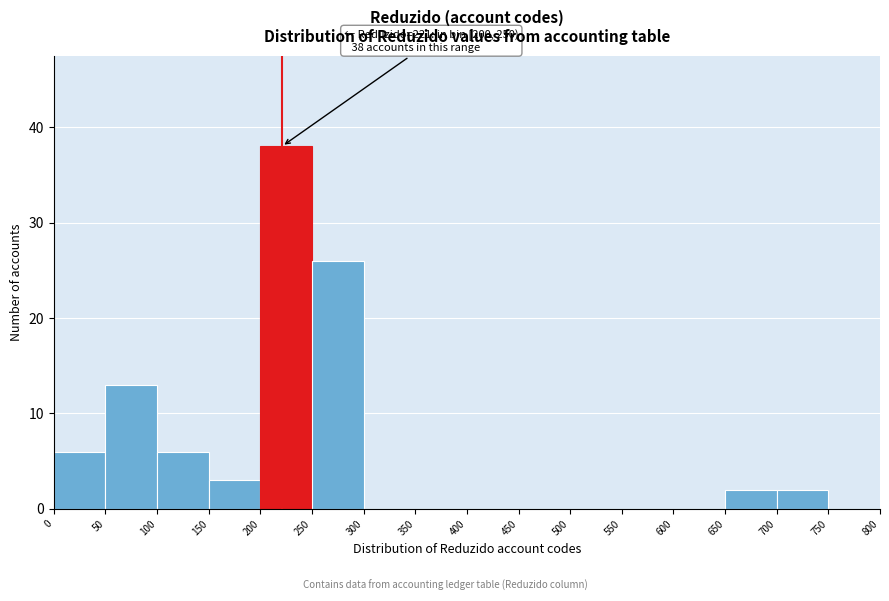

Which range on the x-axis has the tallest bar?

200 to 250